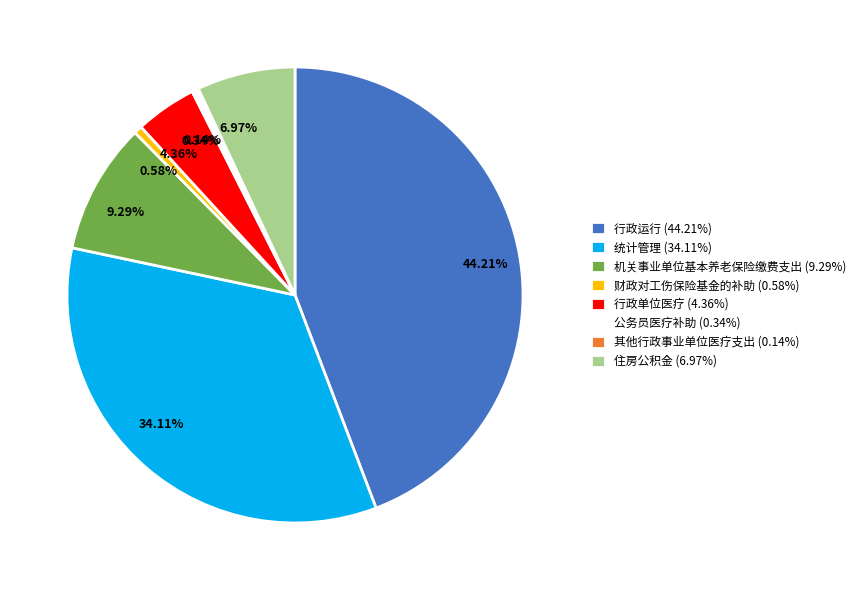

The 机关事业单位基本养老保险缴费支出 slice represents 9% of the pie. True or false?

True